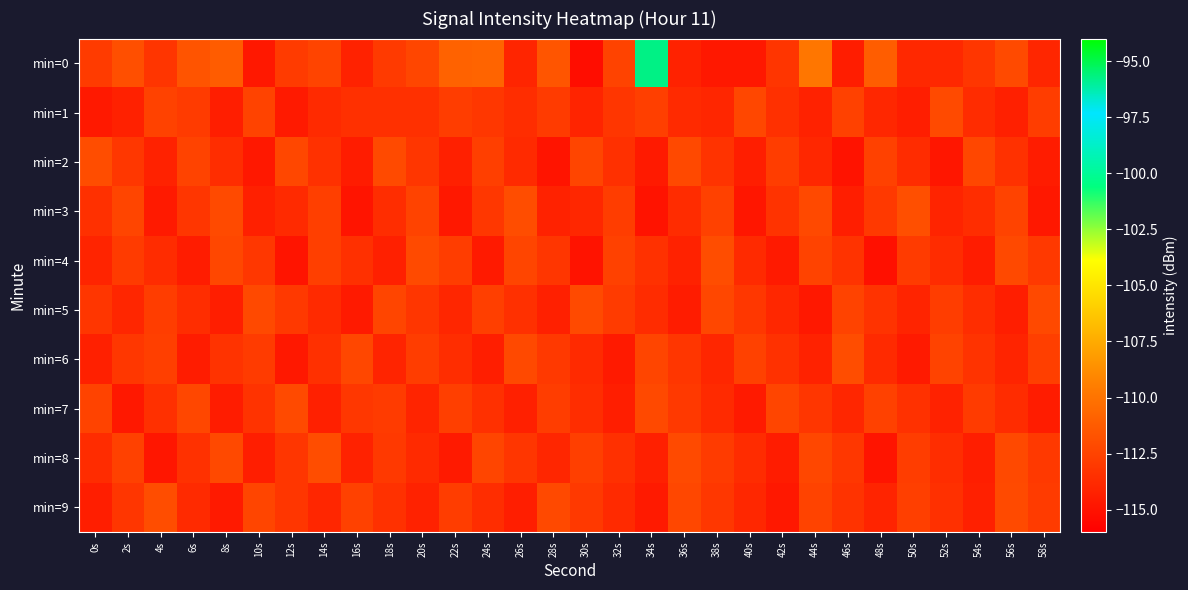

Reading left to right, list all the values displayed in this chart.

min=0: 0s=-112.9	2s=-111.8	4s=-113.2	6s=-111.6	8s=-111.2	10s=-114.7	12s=-112.9	14s=-112.4	16s=-114.2	18s=-113.0	20s=-112.3	22s=-110.8	24s=-110.8	26s=-114.1	28s=-111.5	30s=-115.3	32s=-112.5	34s=-95.8	36s=-114.2	38s=-114.7	40s=-114.7	42s=-113.2	44s=-109.8	46s=-114.5	48s=-111.1	50s=-113.9	52s=-113.9	54s=-113.2	56s=-112.2	58s=-114.0
min=1: 0s=-114.7	2s=-114.3	4s=-112.6	6s=-112.9	8s=-114.4	10s=-112.5	12s=-114.6	14s=-113.8	16s=-113.5	18s=-113.5	20s=-113.5	22s=-112.8	24s=-113.1	26s=-113.6	28s=-112.9	30s=-114.1	32s=-113.2	34s=-112.7	36s=-113.8	38s=-114.0	40s=-112.3	42s=-113.5	44s=-114.2	46s=-112.6	48s=-113.9	50s=-114.4	52s=-112.1	54s=-113.7	56s=-114.3	58s=-112.8
min=2: 0s=-112.0	2s=-113.1	4s=-114.2	6s=-112.5	8s=-113.6	10s=-114.7	12s=-112.3	14s=-113.4	16s=-114.5	18s=-112.1	20s=-113.2	22s=-114.3	24s=-112.7	26s=-113.8	28s=-114.9	30s=-112.4	32s=-113.5	34s=-114.6	36s=-112.2	38s=-113.3	40s=-114.4	42s=-112.8	44s=-113.9	46s=-115.0	48s=-112.6	50s=-113.7	52s=-114.8	54s=-112.3	56s=-113.4	58s=-114.5
min=3: 0s=-113.5	2s=-112.4	4s=-114.6	6s=-113.2	8s=-112.1	10s=-114.3	12s=-113.8	14s=-112.7	16s=-114.9	18s=-113.6	20s=-112.5	22s=-114.7	24s=-113.1	26s=-112.0	28s=-114.2	30s=-113.9	32s=-112.8	34s=-115.0	36s=-113.7	38s=-112.6	40s=-114.8	42s=-113.3	44s=-112.2	46s=-114.4	48s=-113.0	50s=-111.9	52s=-114.1	54s=-113.6	56s=-112.5	58s=-114.7
min=4: 0s=-114.1	2s=-112.9	4s=-113.7	6s=-114.5	8s=-112.3	10s=-113.1	12s=-114.9	14s=-112.7	16s=-113.5	18s=-114.3	20s=-112.1	22s=-112.8	24s=-114.6	26s=-112.4	28s=-113.2	30s=-115.0	32s=-112.6	34s=-113.4	36s=-114.2	38s=-112.0	40s=-113.8	42s=-114.6	44s=-112.5	46s=-113.3	48s=-115.1	50s=-112.9	52s=-113.7	54s=-114.5	56s=-112.2	58s=-113.0
min=5: 0s=-113.2	2s=-114.0	4s=-112.8	6s=-113.6	8s=-114.4	10s=-112.2	12s=-113.0	14s=-113.8	16s=-114.6	18s=-112.4	20s=-113.2	22s=-114.0	24s=-112.7	26s=-113.5	28s=-114.3	30s=-112.1	32s=-112.9	34s=-113.7	36s=-114.5	38s=-112.3	40s=-113.1	42s=-113.9	44s=-114.7	46s=-112.5	48s=-113.3	50s=-114.1	52s=-112.8	54s=-113.6	56s=-114.4	58s=-112.2
min=6: 0s=-114.3	2s=-113.1	4s=-112.7	6s=-114.5	8s=-113.3	10s=-112.9	12s=-114.7	14s=-113.5	16s=-112.3	18s=-114.1	20s=-112.8	22s=-113.6	24s=-114.4	26s=-112.2	28s=-113.0	30s=-113.8	32s=-114.6	34s=-112.4	36s=-113.2	38s=-114.0	40s=-112.6	42s=-113.4	44s=-114.2	46s=-112.0	48s=-113.8	50s=-114.6	52s=-112.5	54s=-113.3	56s=-114.1	58s=-112.7
min=7: 0s=-112.5	2s=-114.7	4s=-113.5	6s=-112.3	8s=-114.5	10s=-113.3	12s=-112.1	14s=-114.3	16s=-113.1	18s=-112.9	20s=-114.1	22s=-112.7	24s=-113.5	26s=-114.3	28s=-112.8	30s=-113.6	32s=-114.4	34s=-112.2	36s=-113.0	38s=-113.8	40s=-114.6	42s=-112.4	44s=-113.2	46s=-114.0	48s=-112.6	50s=-113.4	52s=-114.2	54s=-112.9	56s=-113.7	58s=-114.5
min=8: 0s=-113.7	2s=-112.6	4s=-114.8	6s=-113.4	8s=-112.2	10s=-114.4	12s=-113.2	14s=-112.0	16s=-114.2	18s=-113.0	20s=-113.8	22s=-114.6	24s=-112.4	26s=-113.2	28s=-114.0	30s=-112.7	32s=-113.5	34s=-114.3	36s=-112.1	38s=-112.9	40s=-113.7	42s=-114.5	44s=-112.3	46s=-113.1	48s=-114.9	50s=-112.8	52s=-113.6	54s=-114.4	56s=-112.2	58s=-113.0
min=9: 0s=-114.4	2s=-113.2	4s=-112.0	6s=-113.8	8s=-114.6	10s=-112.4	12s=-113.2	14s=-114.0	16s=-112.6	18s=-113.4	20s=-114.2	22s=-112.8	24s=-113.6	26s=-114.4	28s=-112.2	30s=-113.0	32s=-113.8	34s=-114.6	36s=-112.3	38s=-113.1	40s=-113.9	42s=-114.7	44s=-112.5	46s=-113.3	48s=-114.1	50s=-112.7	52s=-113.5	54s=-114.3	56s=-112.1	58s=-112.9